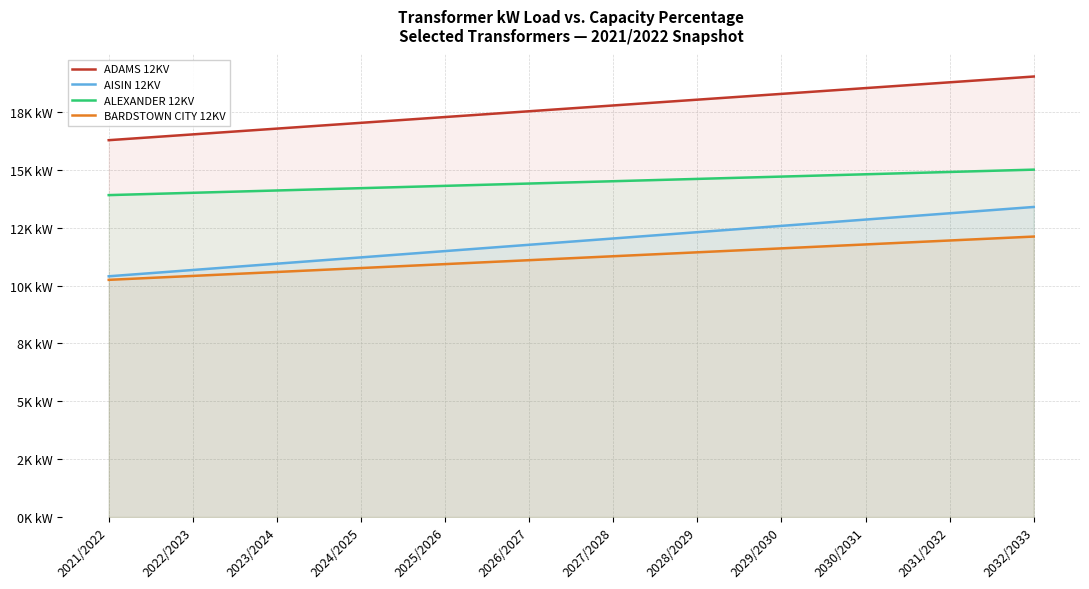

List the labels in order of ALEXANDER 12KV value, largest first.

2032/2033, 2031/2032, 2030/2031, 2029/2030, 2028/2029, 2027/2028, 2026/2027, 2025/2026, 2024/2025, 2023/2024, 2022/2023, 2021/2022